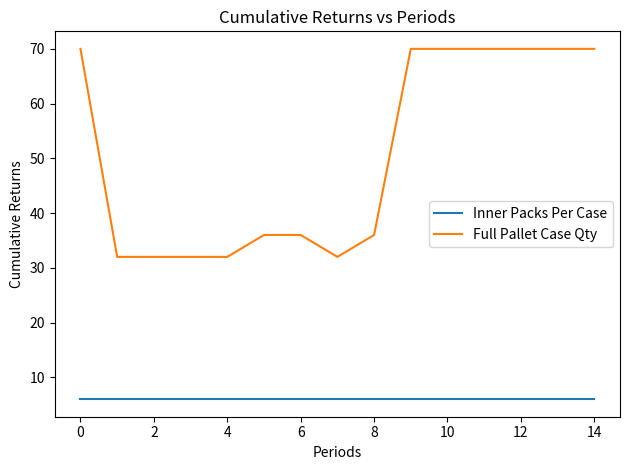

What is the minimum value shown in the chart?

6